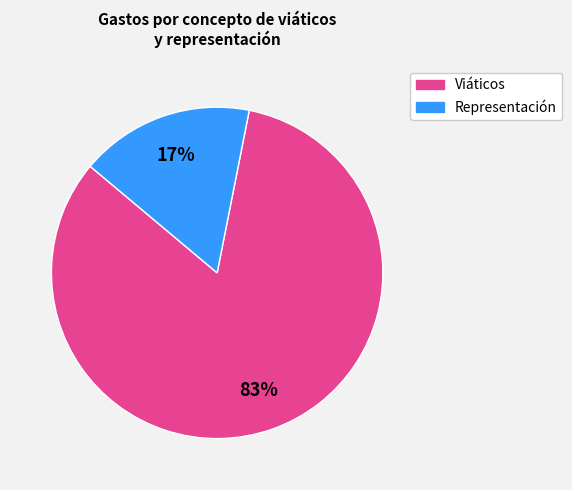

Between Viáticos and Representación, which is larger?

Viáticos